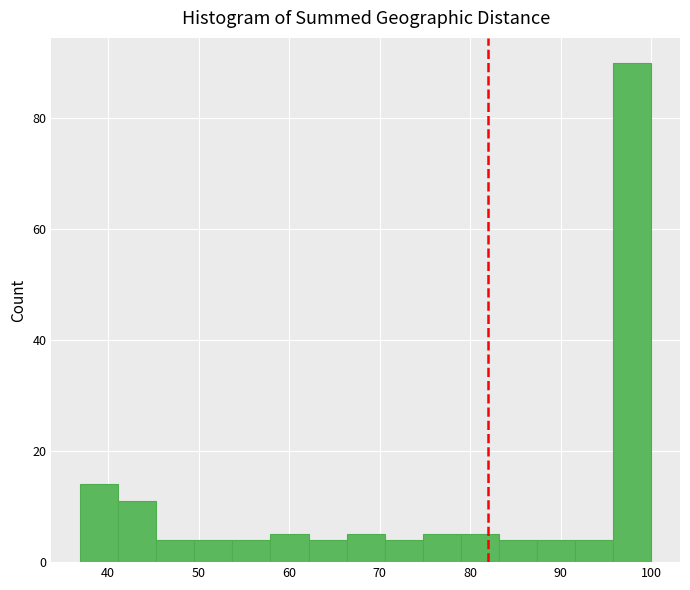

Reading left to right, list every bar in this chart as the range it spans on the x-axis followed by its height. Neither the bar edges nor the heights are printed on the chart, so give them approximately, as read against the axes.

37 to 41: 14
41 to 45: 12
45 to 50: 4
50 to 54: 4
54 to 58: 4
58 to 62: 6
62 to 66: 4
66 to 71: 6
71 to 75: 4
75 to 79: 6
79 to 83: 6
83 to 87: 4
87 to 92: 4
92 to 96: 4
96 to 100: 90